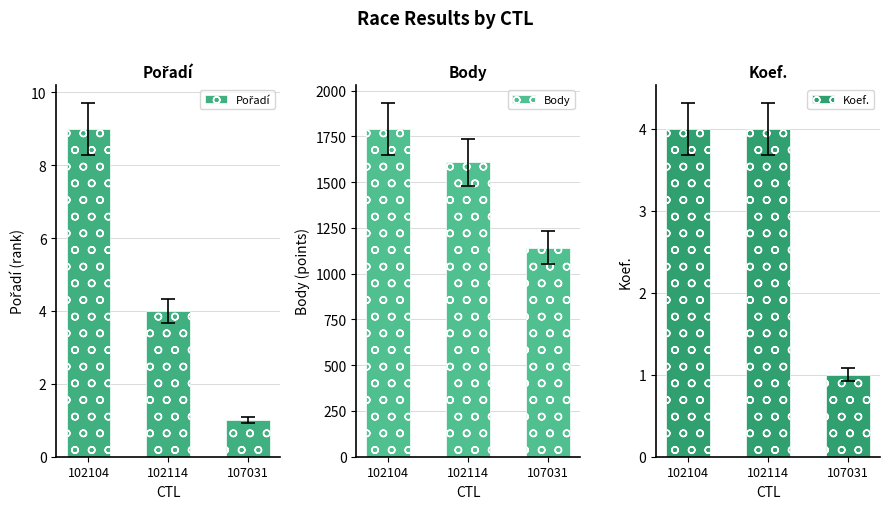

Which series has the widest spread of values?

Body